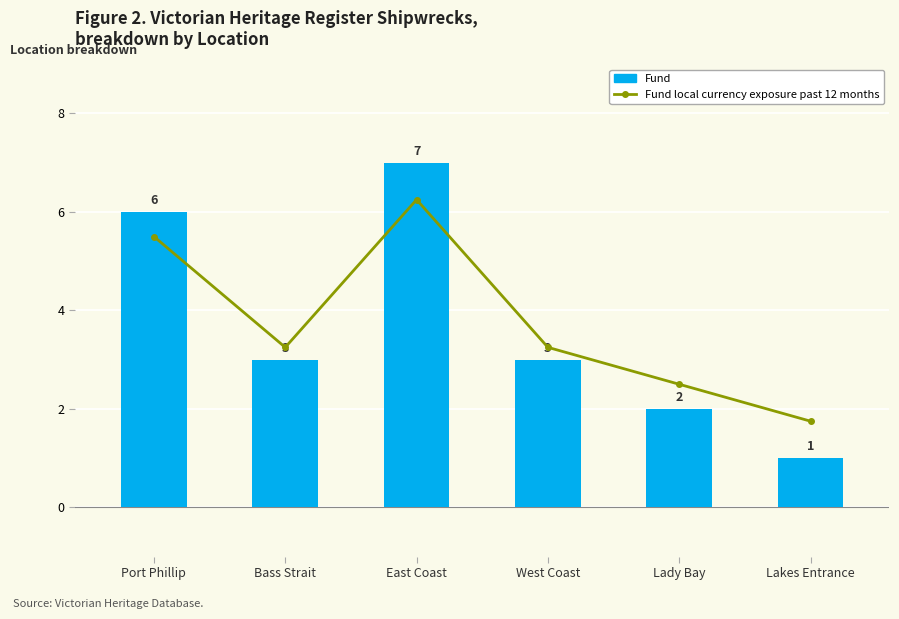

Reading left to right, what are all the values shown in this chart?

Fund local currency exposure past 12 months: Port Phillip=5.5	Bass Strait=3.2	East Coast=6.2	West Coast=3.2	Lady Bay=2.5	Lakes Entrance=1.8
Fund: Port Phillip=6.0	Bass Strait=3.0	East Coast=7.0	West Coast=3.0	Lady Bay=2.0	Lakes Entrance=1.0